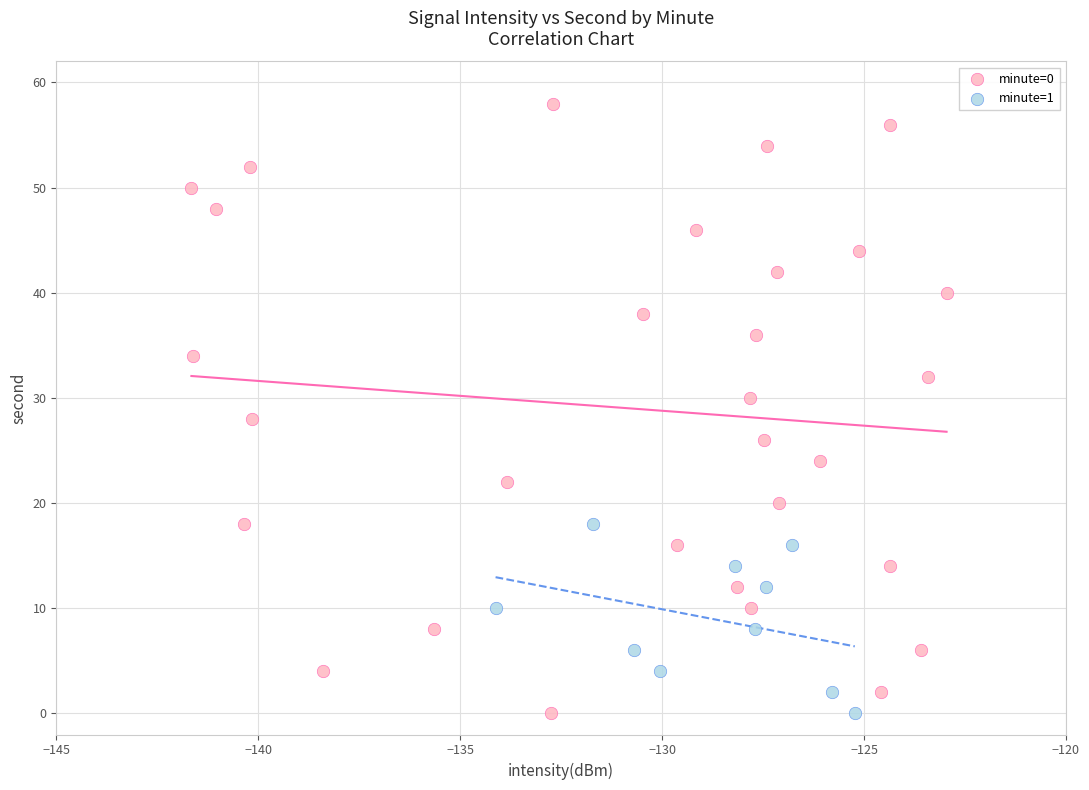

Which series contains the highest Y value?

minute=0